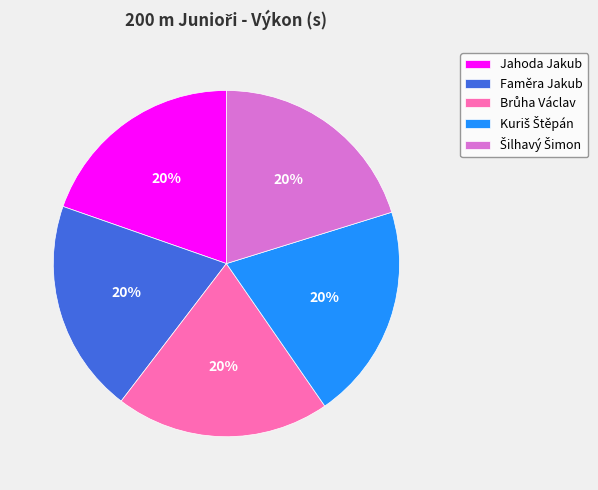

To the nearest percent, what is the average slice percentage?

20%